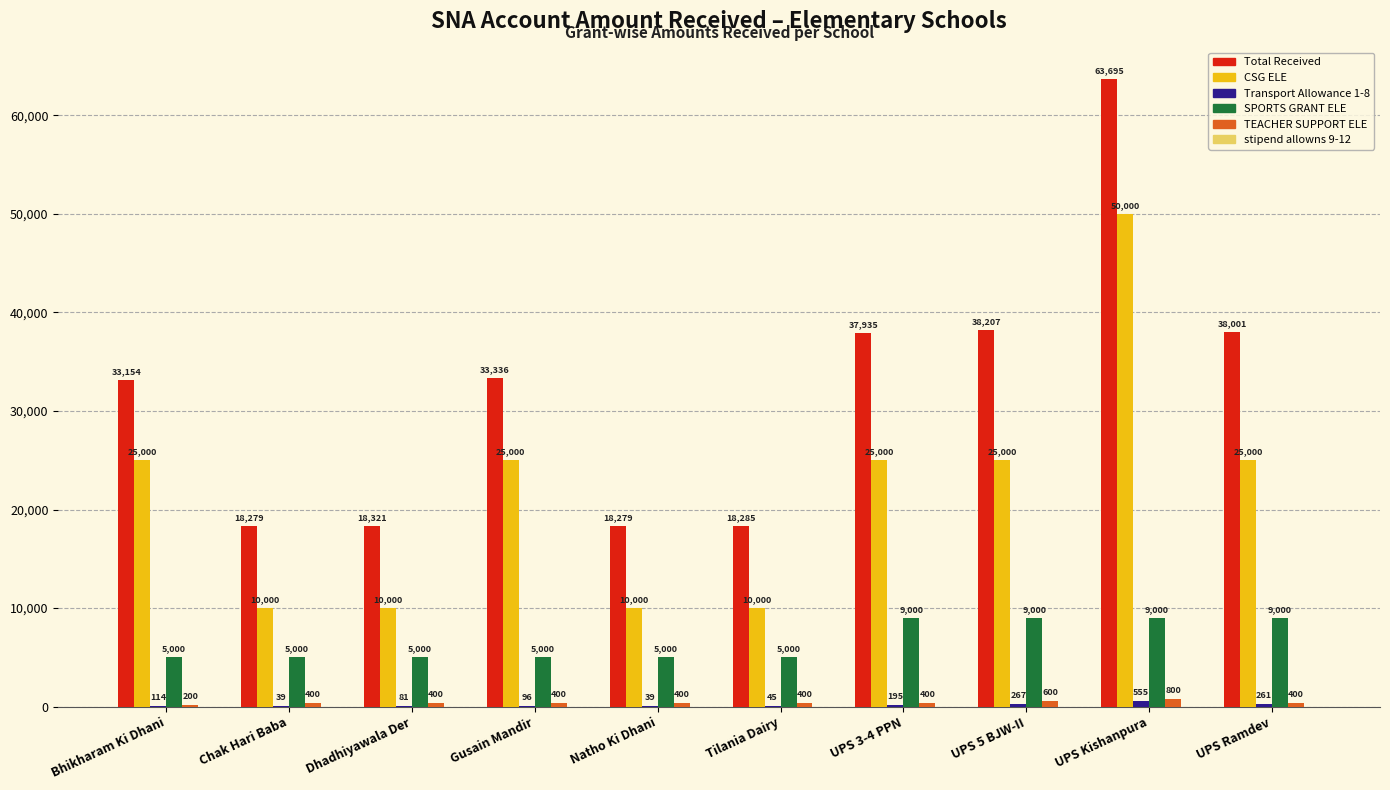

How many groups of bars are there?

10